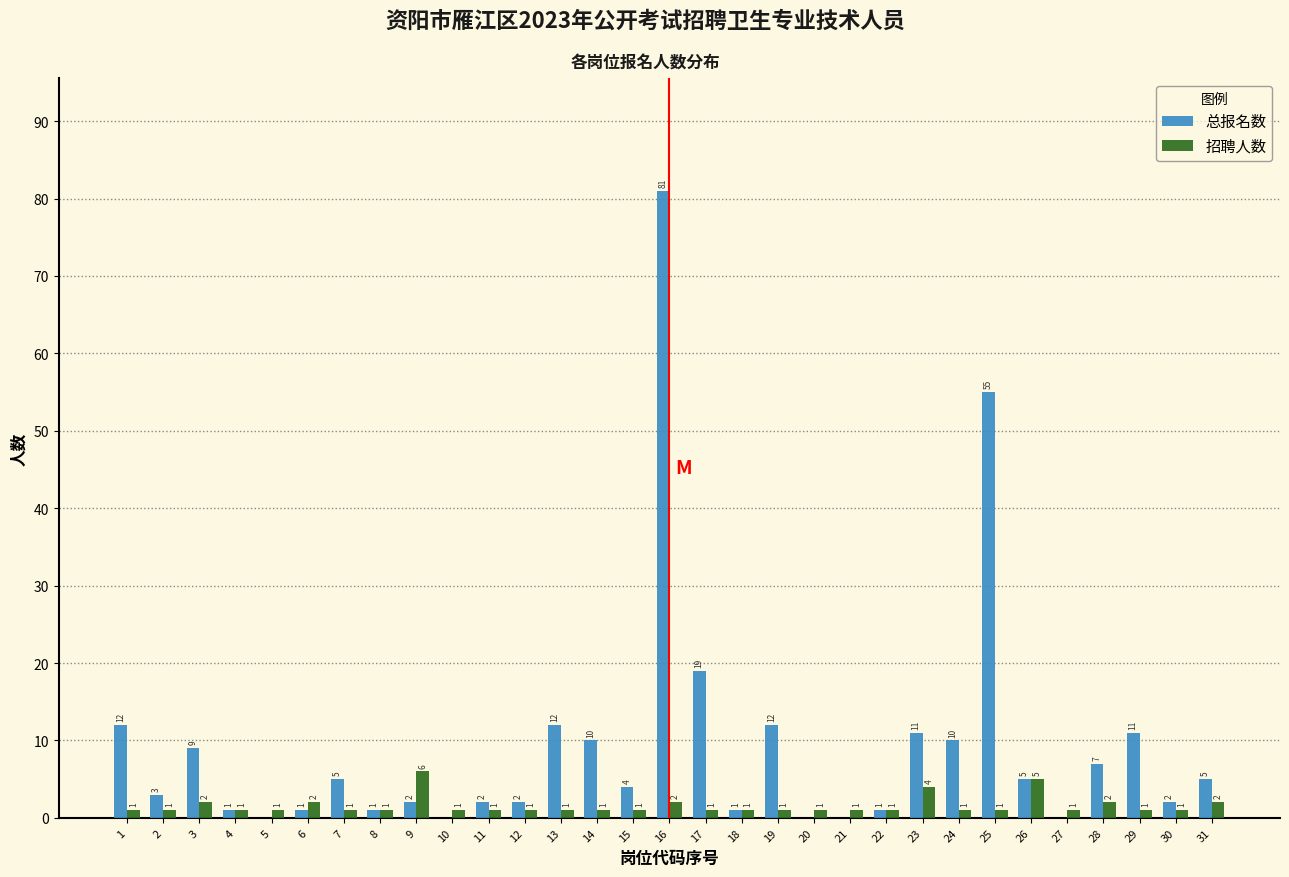

Reading left to right, transcribe all the data shown in this chart.

总报名数: 1=12	2=3	3=9	4=1	5=0	6=1	7=5	8=1	9=2	10=0	11=2	12=2	13=12	14=10	15=4	16=81	17=19	18=1	19=12	20=0	21=0	22=1	23=11	24=10	25=55	26=5	27=0	28=7	29=11	30=2	31=5
招聘人数: 1=1	2=1	3=2	4=1	5=1	6=2	7=1	8=1	9=6	10=1	11=1	12=1	13=1	14=1	15=1	16=2	17=1	18=1	19=1	20=1	21=1	22=1	23=4	24=1	25=1	26=5	27=1	28=2	29=1	30=1	31=2